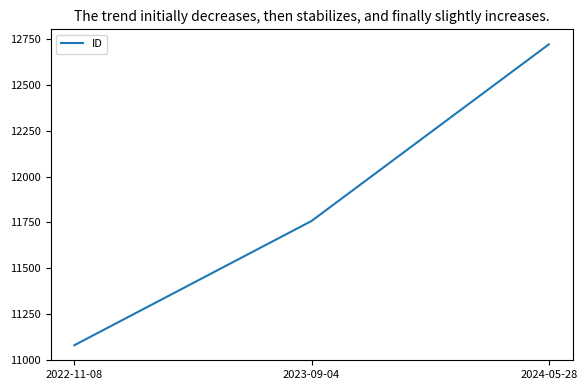

What is the difference between the values at 2023-09-04 and 2022-11-08?

677